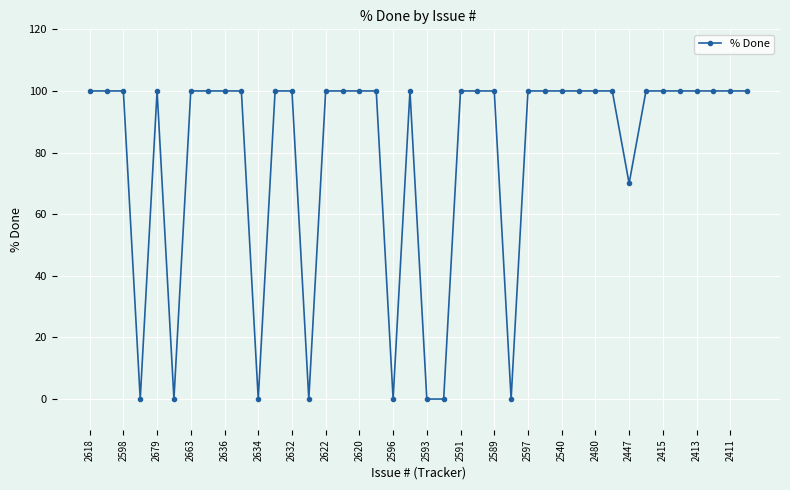

How many lines are shown in the chart?

1